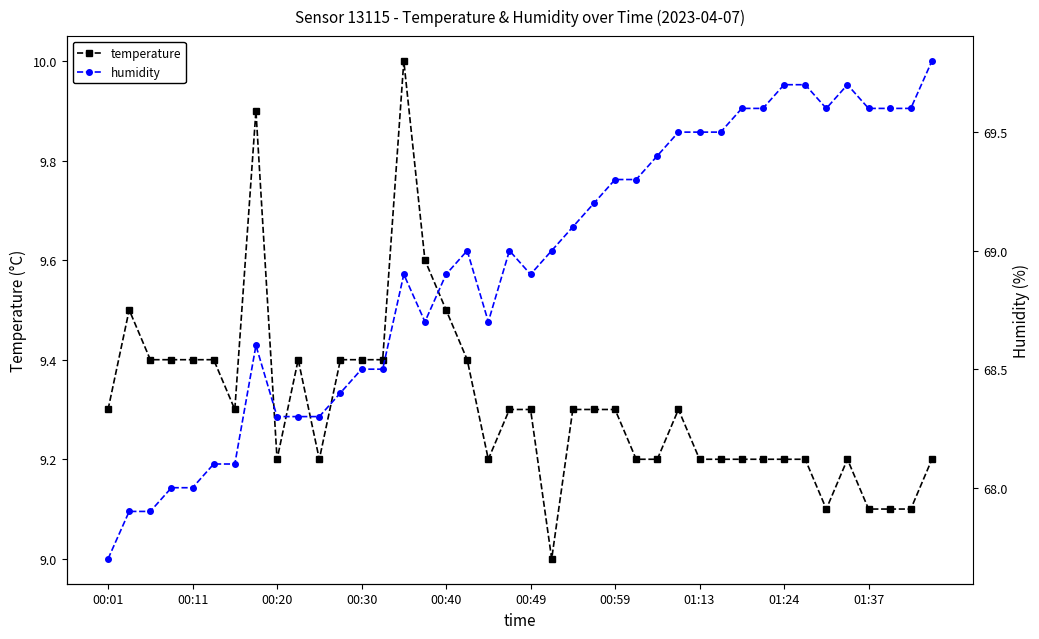

Does the chart display data point markers on the line(s)?

Yes